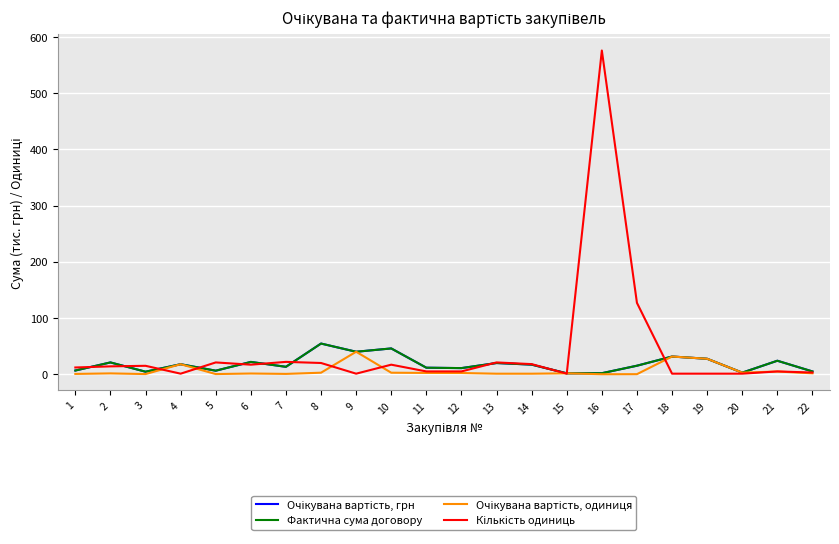

True or false: Фактична сума договору and Очікувана вартість, грн intersect in this chart.

False